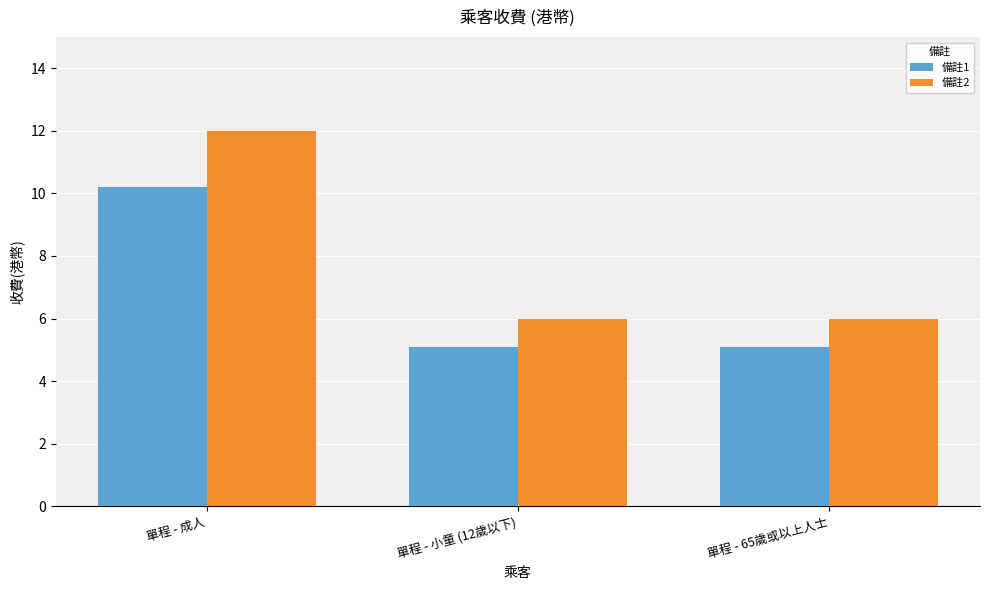

Does the chart contain stacked bars?

No